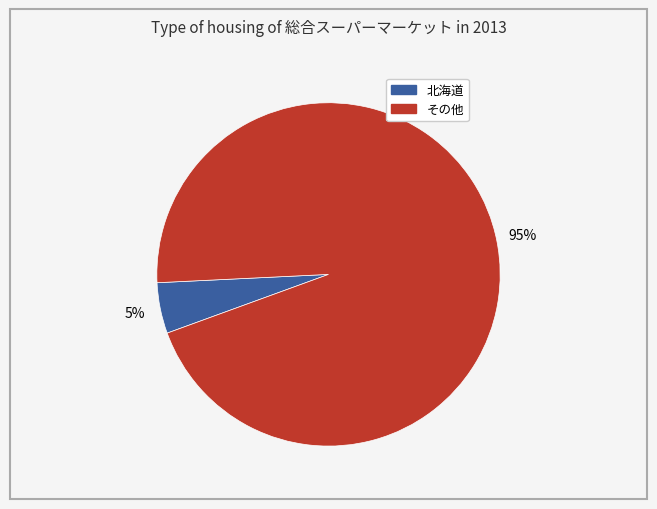

Does その他 represent more than half of the total?

Yes